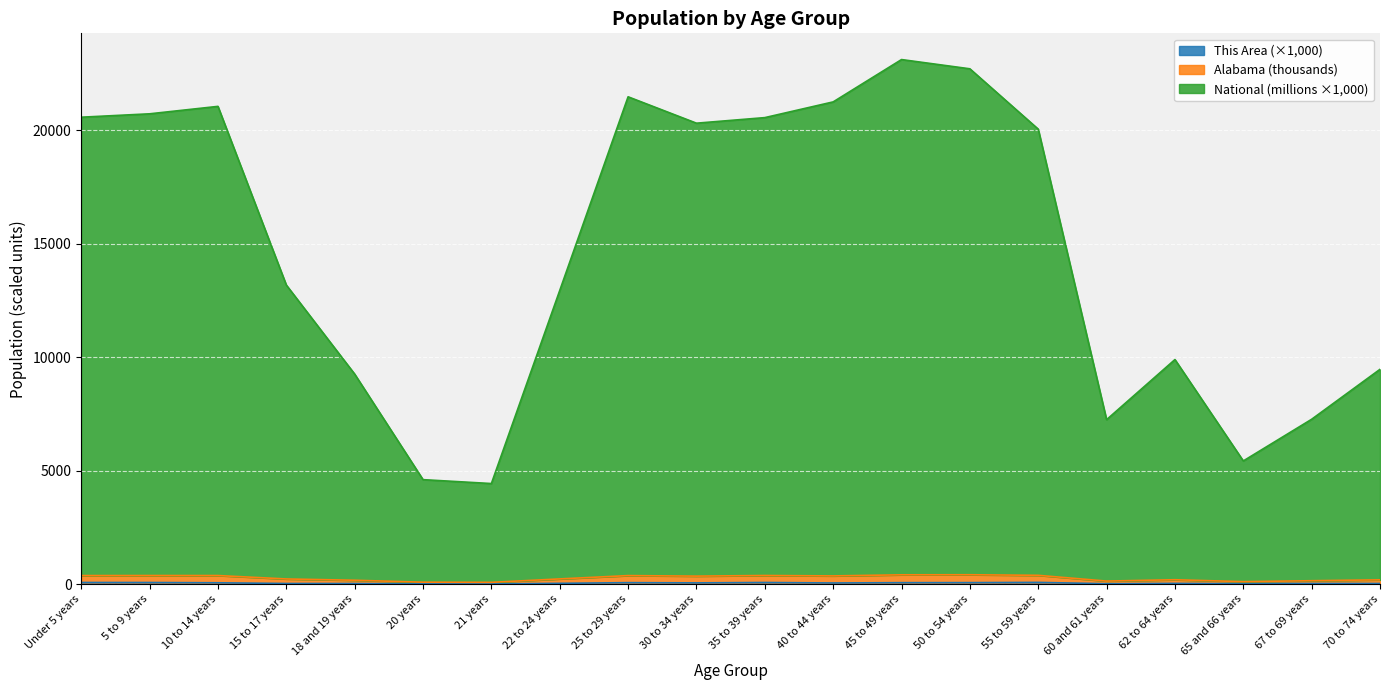

At which label is This Area closest to 41?

22 to 24 years